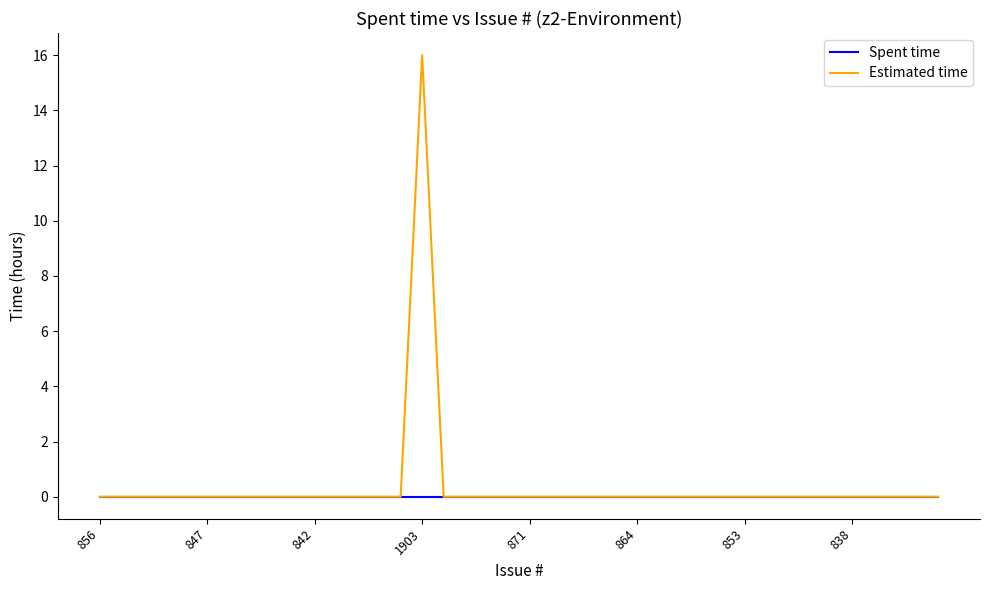

Rank the series by their maximum value, from highest to lowest.

Estimated time, Spent time